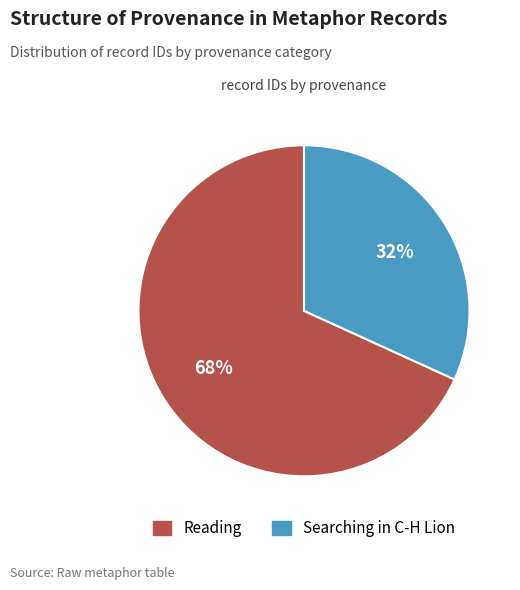

To the nearest percent, what is the difference between the largest and smallest slice percentages?

36%